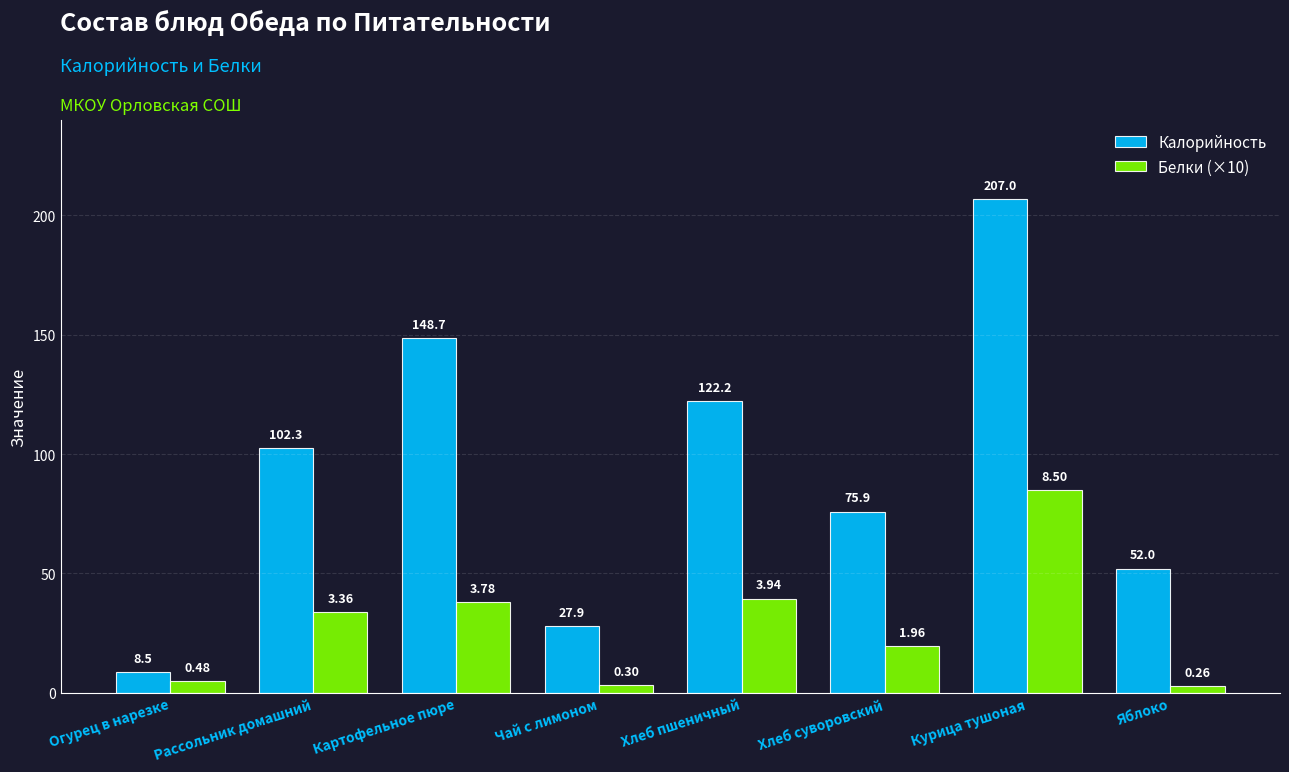

What are all the series names shown in the legend?

Калорийность, Белки (×10)